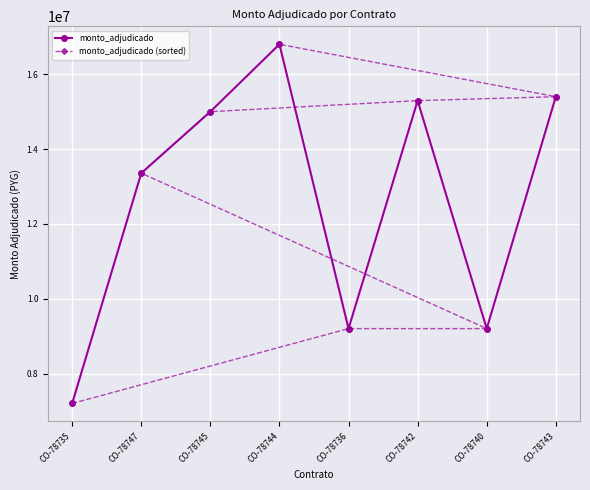

How many lines are shown in the chart?

2